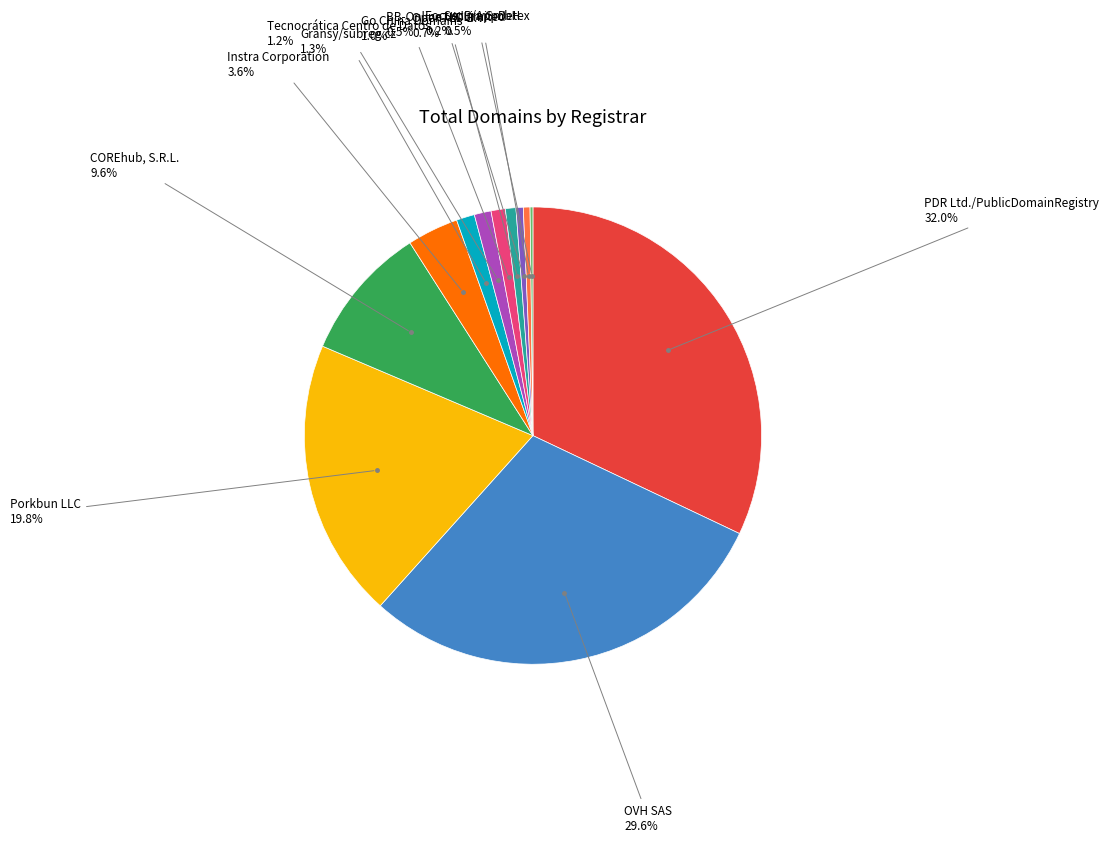

Is there a majority slice in this chart?

No